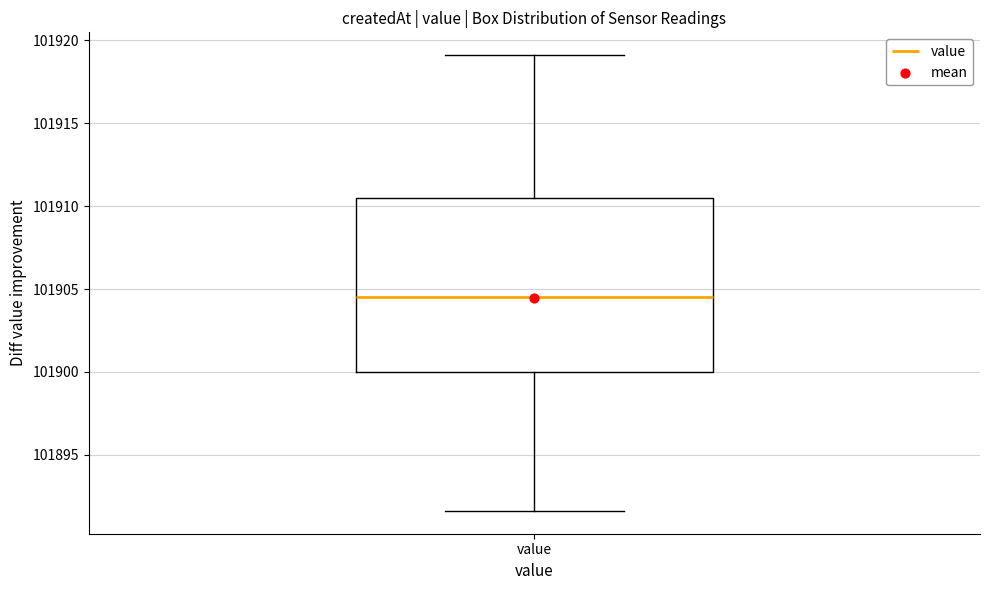

Transcribe this box plot: give where the median line is, the range the box spans, and where the two whiskers end, as read against the y-axis. The values are not printed on the chart, so give them approximately, as read against the axis.

median 101904.5, box 101900.0 to 101910.5, whiskers 101891.5 to 101919.0